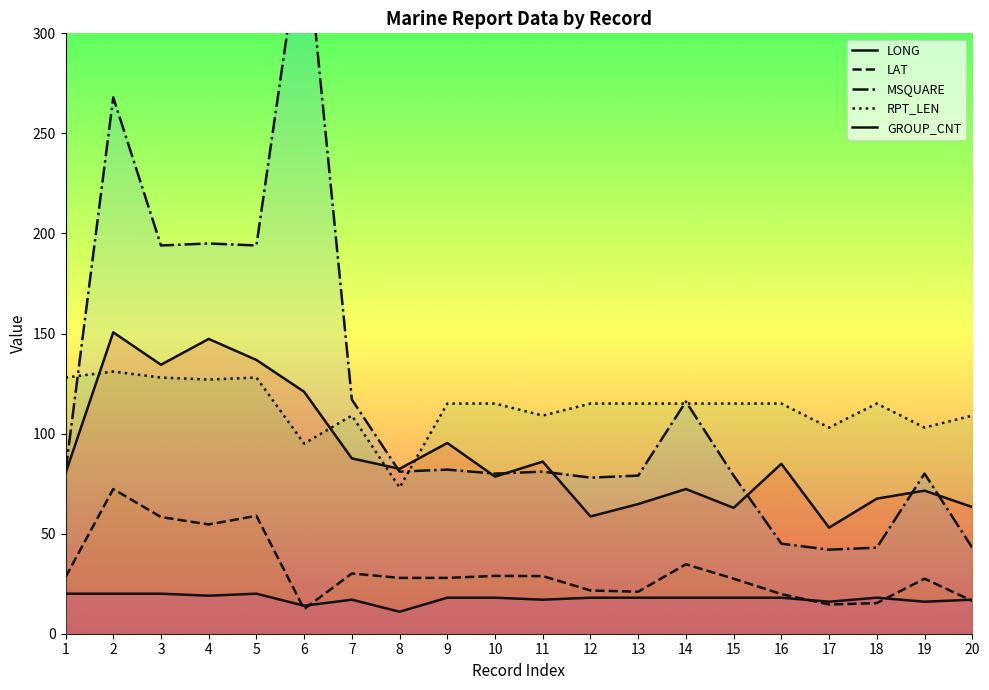

Reading left to right, what are all the values shown in this chart?

LONG: 1=80.2	2=150.6	3=134.4	4=147.3	5=136.8	6=120.9	7=87.6	8=82.4	9=95.3	10=78.5	11=86.0	12=58.6	13=64.8	14=72.3	15=62.9	16=84.9	17=53.0	18=67.5	19=71.5	20=63.3
LAT: 1=28.3	2=72.3	3=58.3	4=54.6	5=58.9	6=12.3	7=30.1	8=27.9	9=27.9	10=28.9	11=28.8	12=21.6	13=21.0	14=34.7	15=27.5	16=19.8	17=14.6	18=15.3	19=27.5	20=16.4
MSQUARE: 1=81.0	2=268.0	3=194.0	4=195.0	5=194.0	6=359.0	7=117.0	8=81.0	9=82.0	10=80.0	11=81.0	12=78.0	13=79.0	14=116.0	15=79.0	16=45.0	17=42.0	18=43.0	19=80.0	20=43.0
RPT_LEN: 1=128.0	2=131.0	3=128.0	4=127.0	5=128.0	6=95.0	7=109.0	8=73.0	9=115.0	10=115.0	11=109.0	12=115.0	13=115.0	14=115.0	15=115.0	16=115.0	17=103.0	18=115.0	19=103.0	20=109.0
GROUP_CNT: 1=20.0	2=20.0	3=20.0	4=19.0	5=20.0	6=14.0	7=17.0	8=11.0	9=18.0	10=18.0	11=17.0	12=18.0	13=18.0	14=18.0	15=18.0	16=18.0	17=16.0	18=18.0	19=16.0	20=17.0